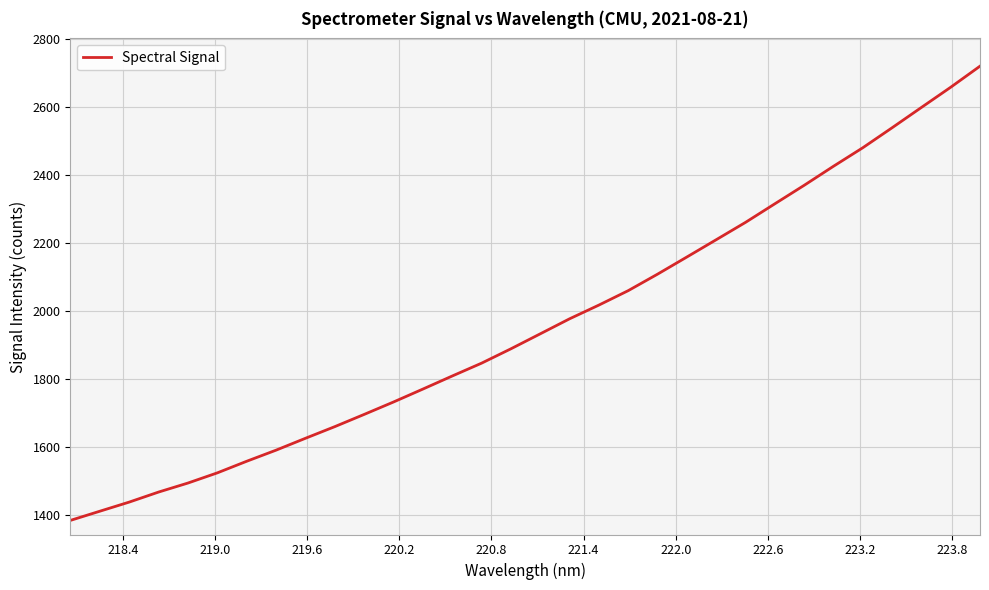

What is the difference between the maximum and minimum values?

1334.5